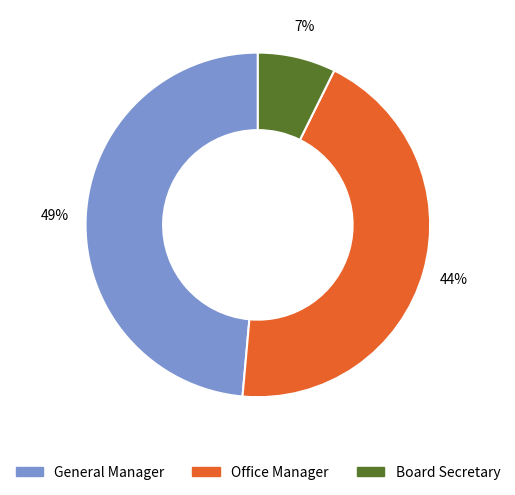

Between Office Manager and Board Secretary, which is larger?

Office Manager